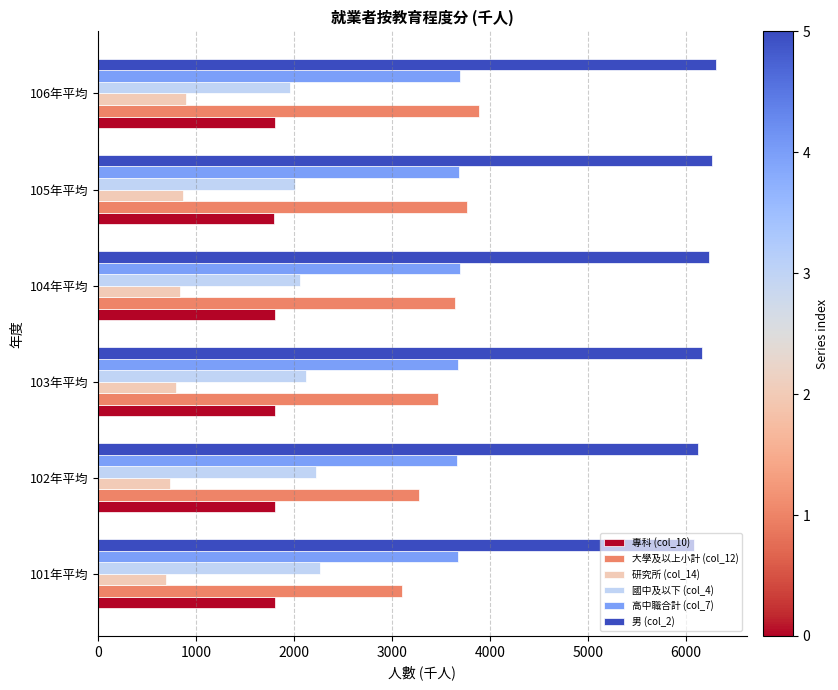

What is the difference between the second highest and second lowest values in the 男 (col_2) series?

151